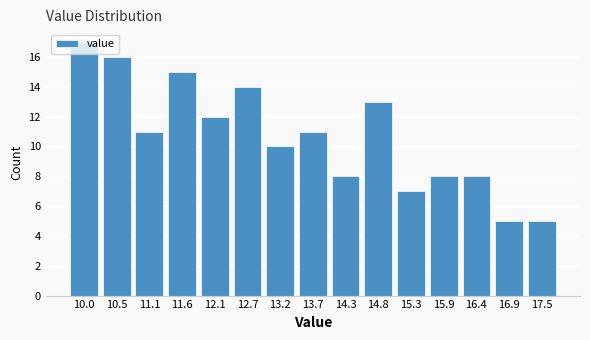

Which has a higher value, 16.4 or 17.5?

16.4